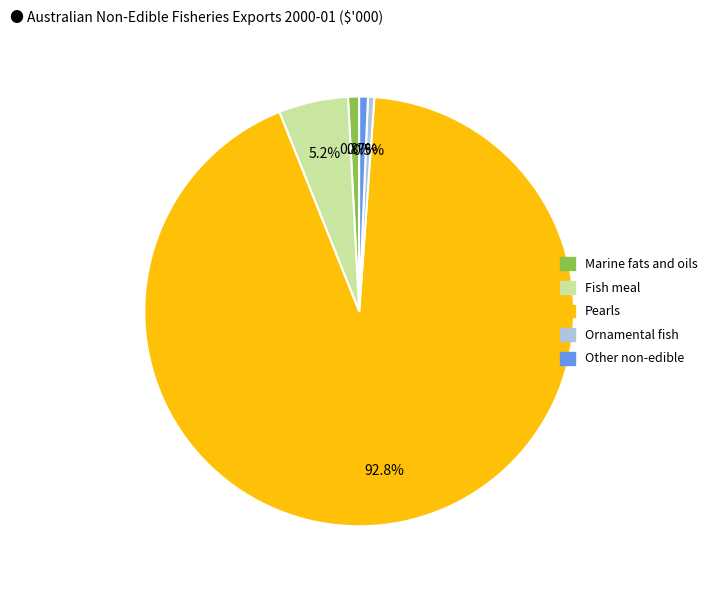

Which slice represents more than half of the pie?

Pearls